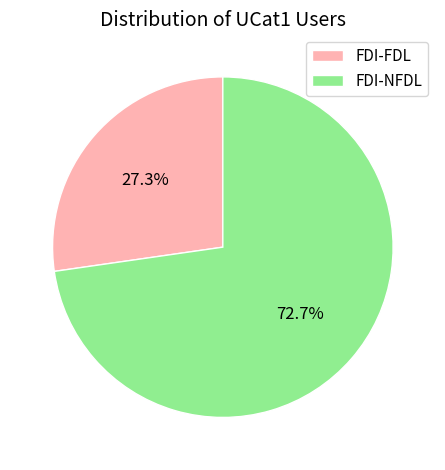

True or false: FDI-NFDL accounts for 73% of the total.

True